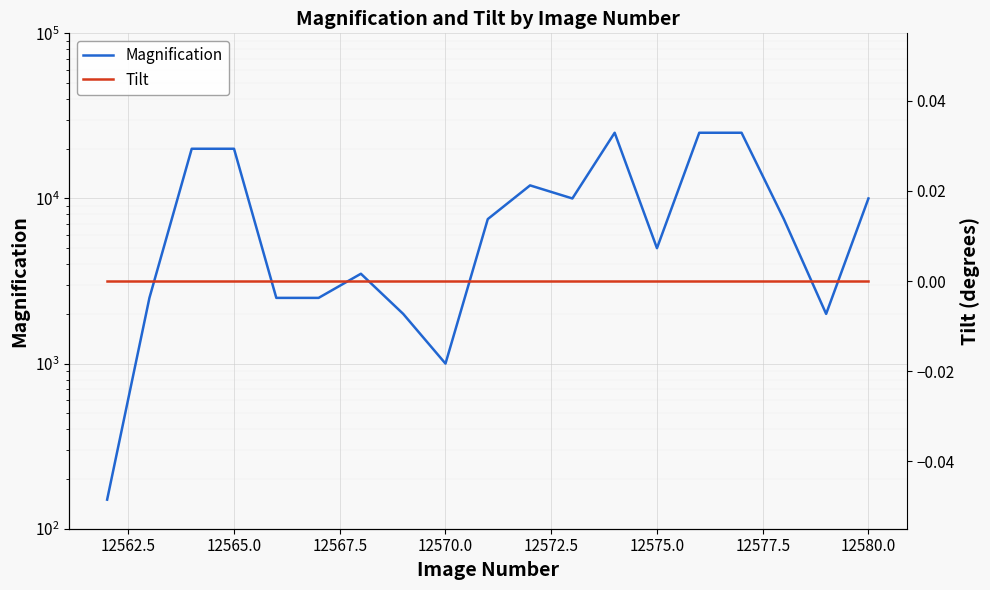

In Magnification, how many points are higher than both neighbors (excluding endpoints)?

3